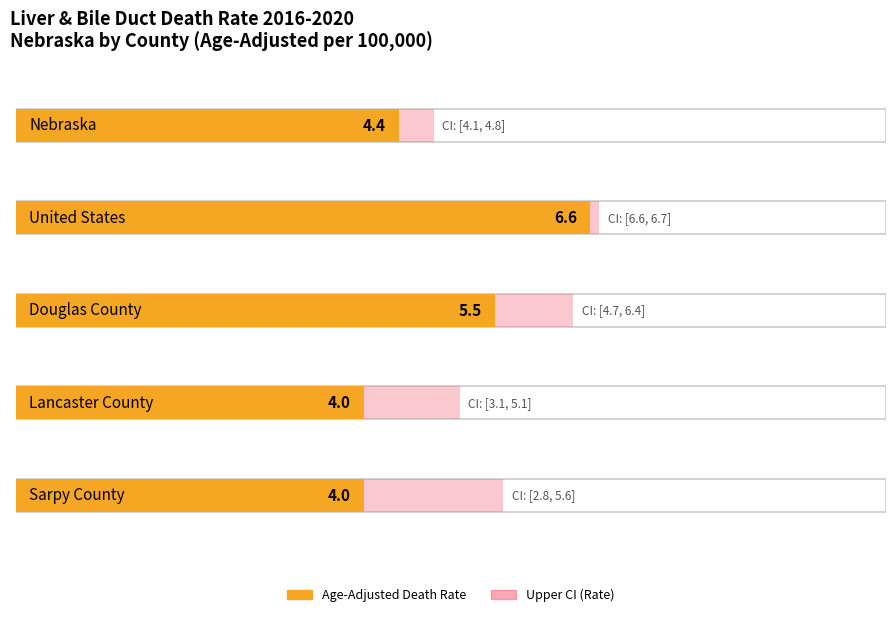

Between Sarpy County and Lancaster County, which is larger?

Sarpy County